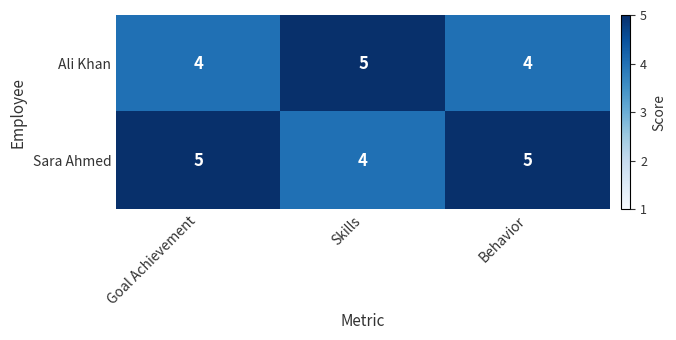

What is the sum of the Ali Khan values at Behavior and Goal Achievement?

8